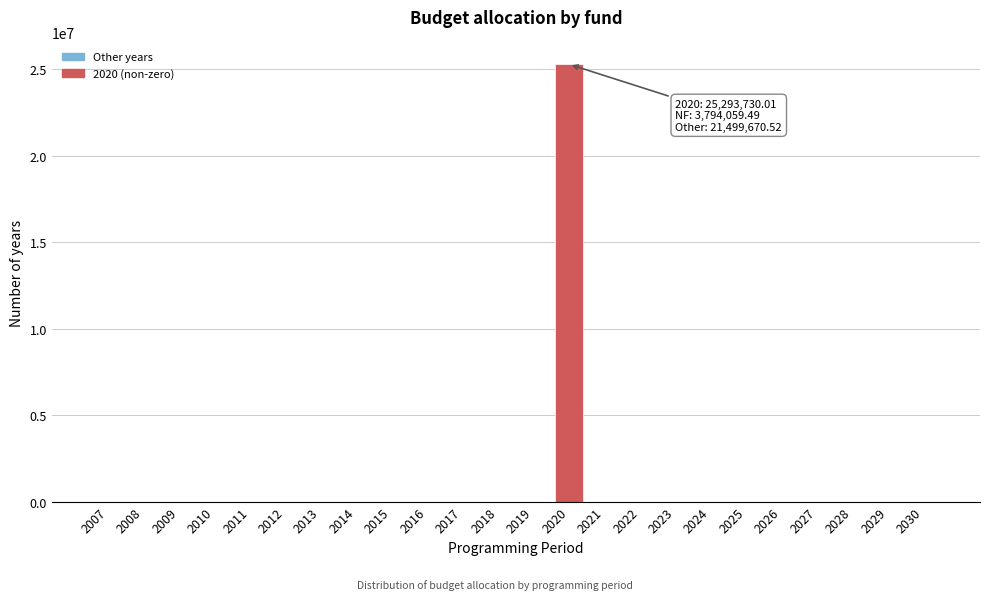

Reading right to left, list all the values displayed in this chart.

2030=0.0	2029=0.0	2028=0.0	2027=0.0	2026=0.0	2025=0.0	2024=0.0	2023=0.0	2022=0.0	2021=0.0	2020=25293730.0	2019=0.0	2018=0.0	2017=0.0	2016=0.0	2015=0.0	2014=0.0	2013=0.0	2012=0.0	2011=0.0	2010=0.0	2009=0.0	2008=0.0	2007=0.0